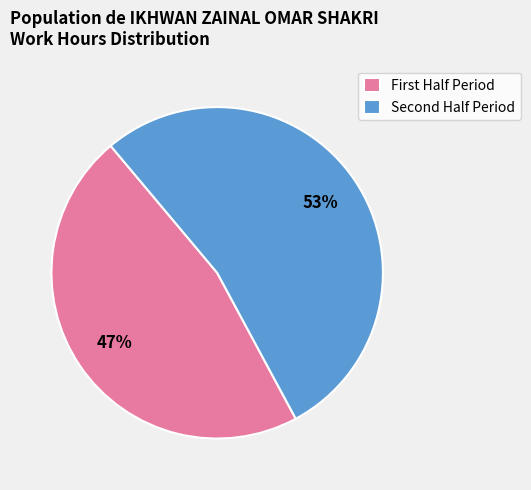

Which slice represents more than half of the pie?

Second Half Period